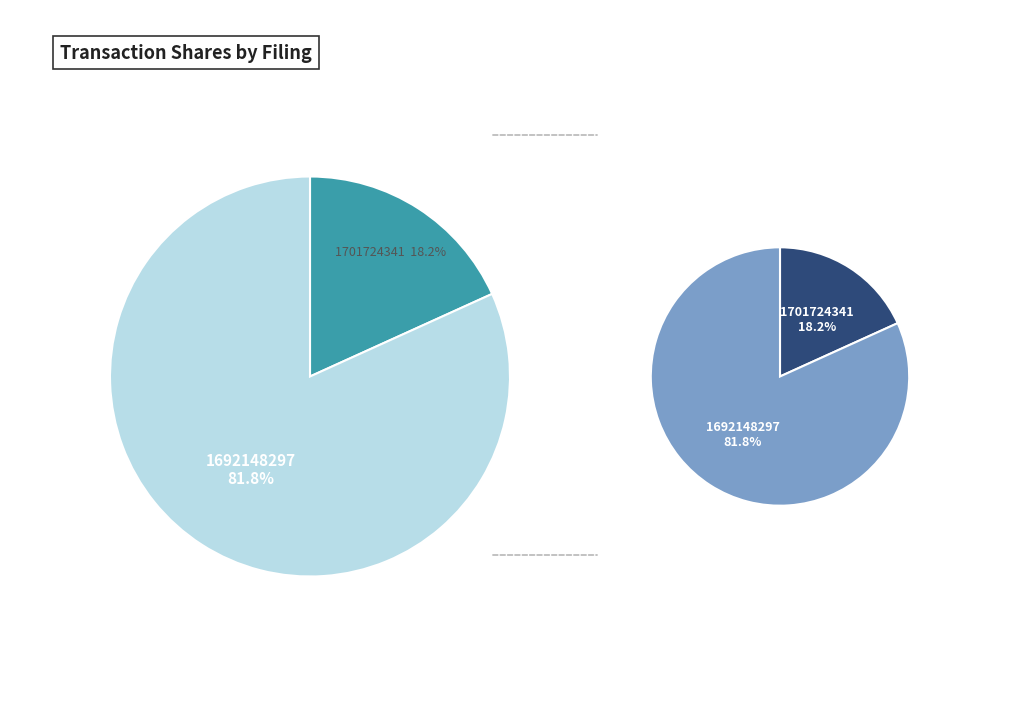

The wk-form4_1701724341.xml slice represents 12% of the pie. True or false?

False